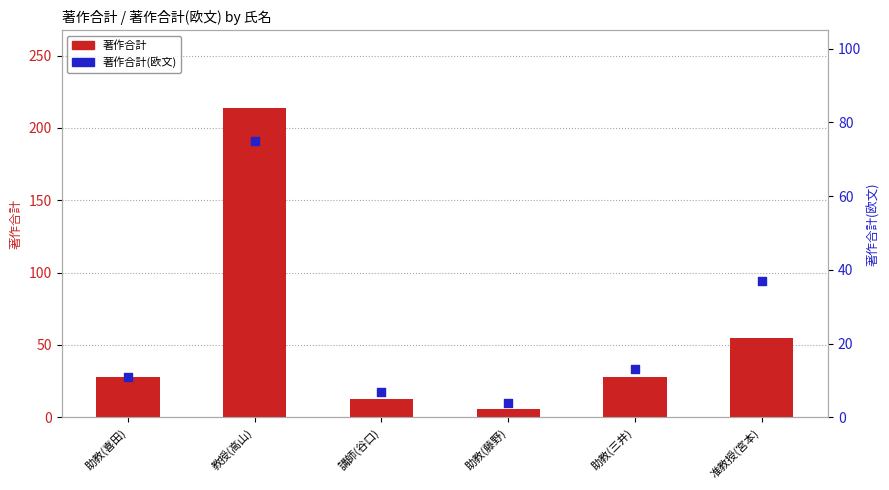

What are all the series names shown in the legend?

著作合計, 著作合計(欧文)